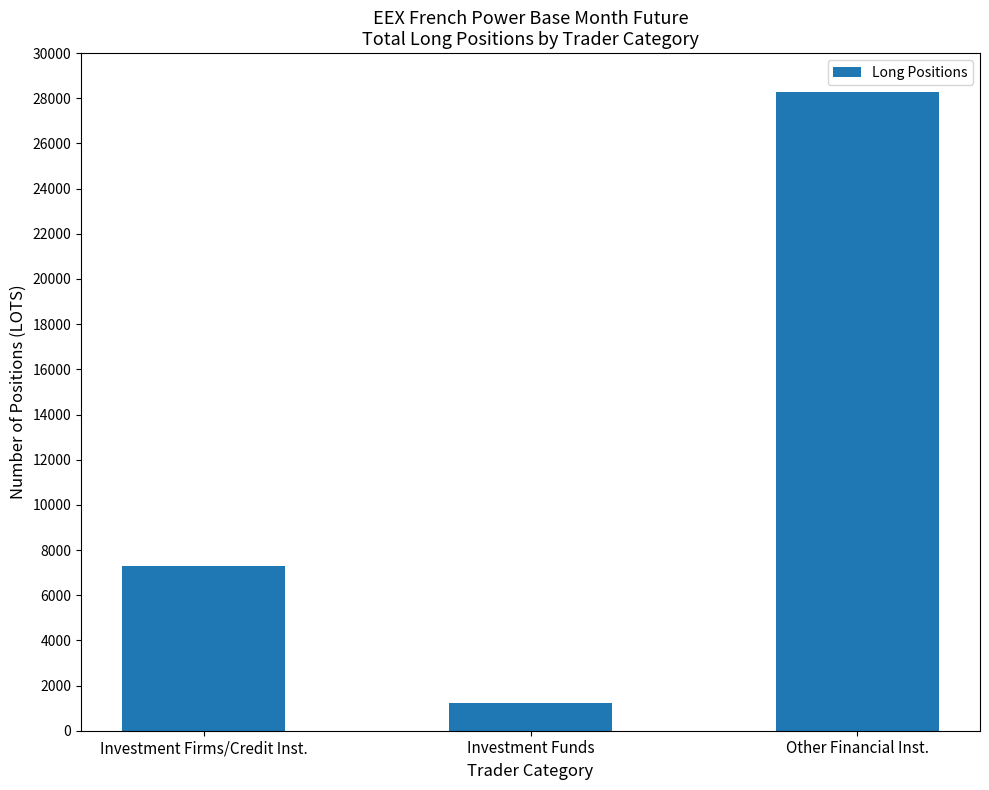

The value at Investment Firms/Credit Inst. is 4841.5. True or false?

False